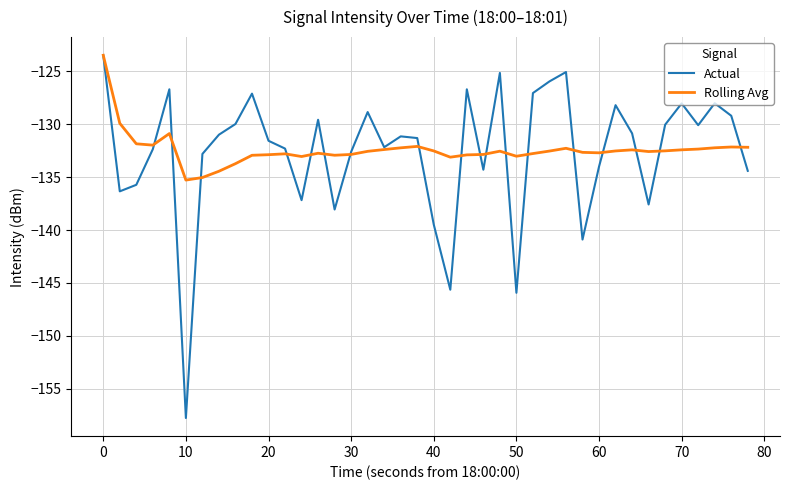

What is the highest value of the Rolling Avg series?

-123.5